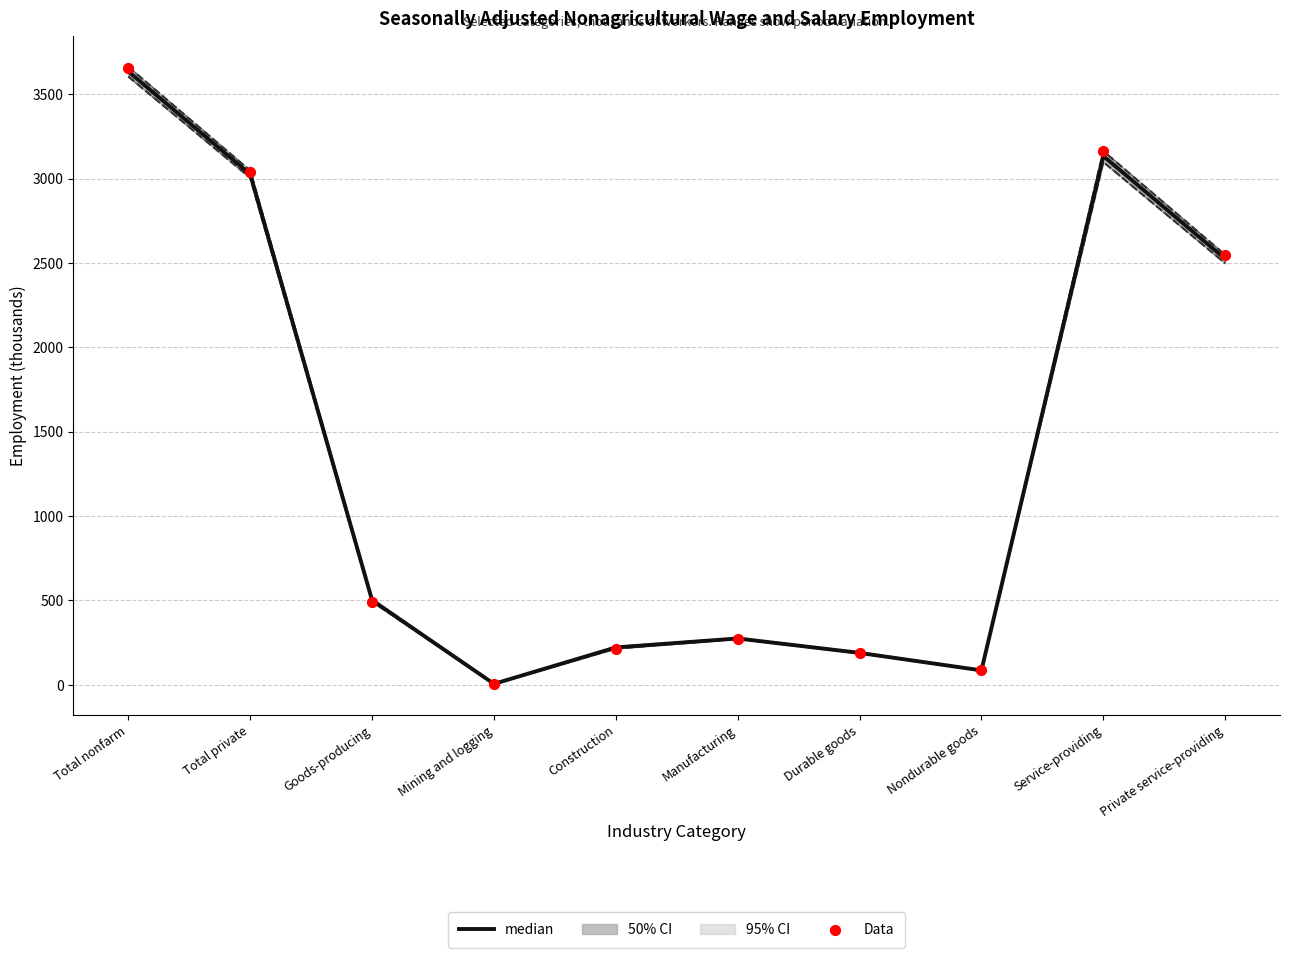

Which series contains the lowest Y value?

median